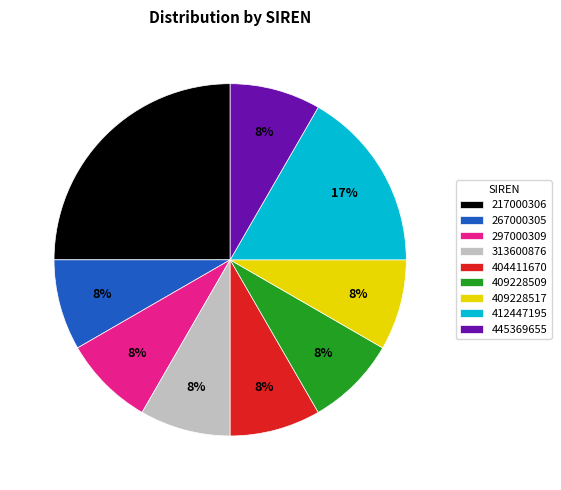

Count the number of slices in the pie.

9